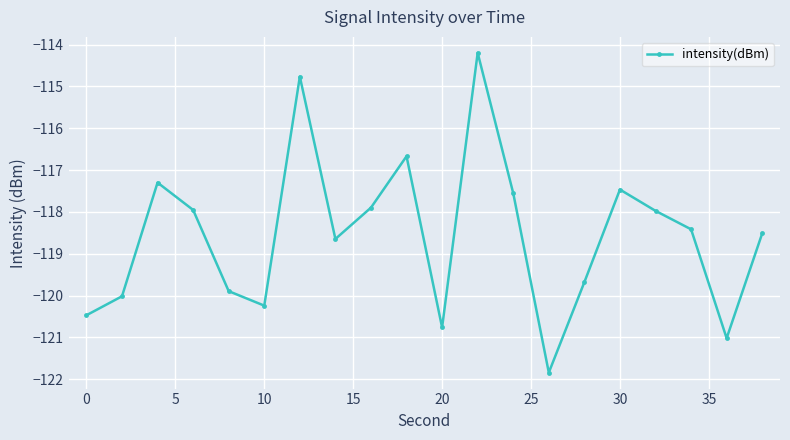

What is the minimum value shown in the chart?

-121.8